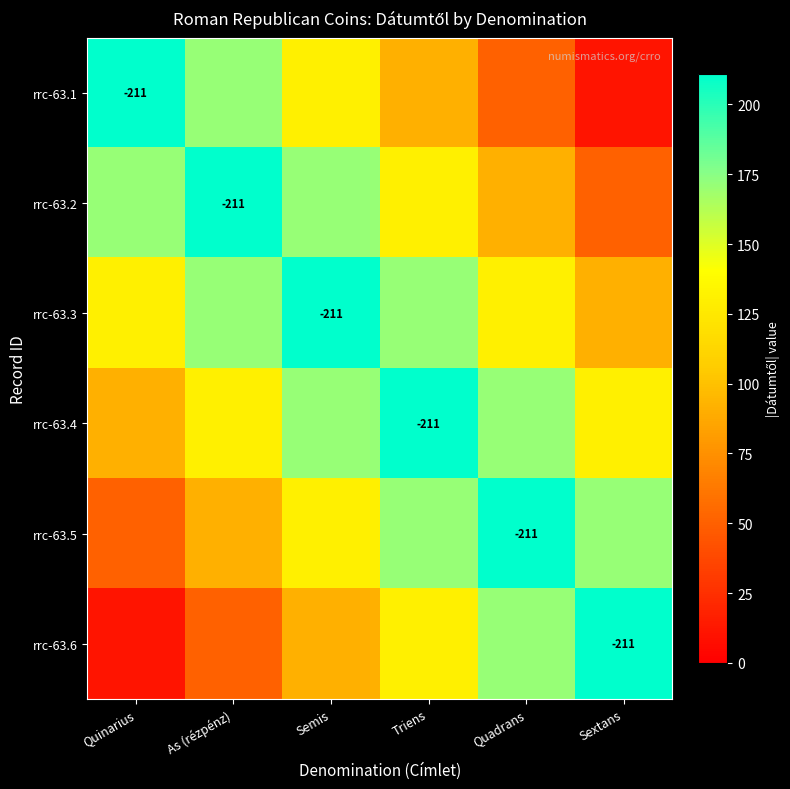

The rrc-63.2 series shows -283 at As (rézpénz). True or false?

False